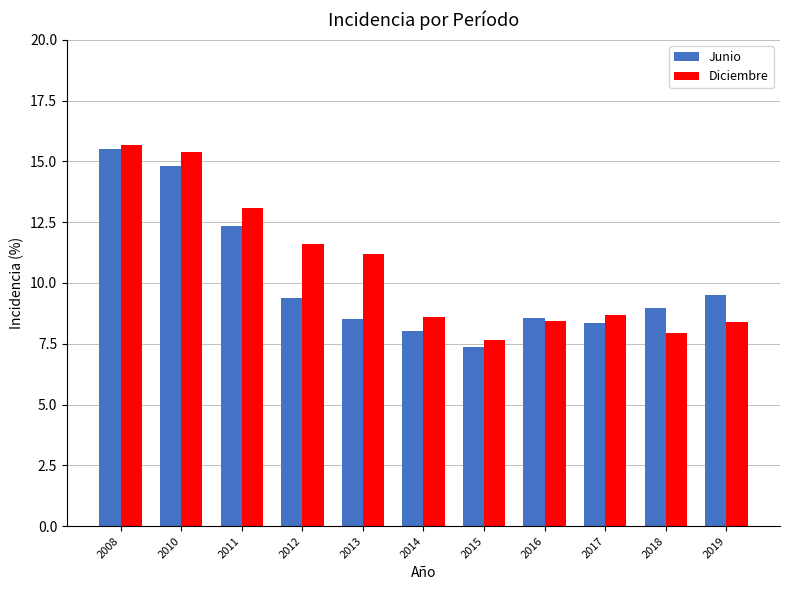

Is it true that Junio equals 9.4 at 2012?

True